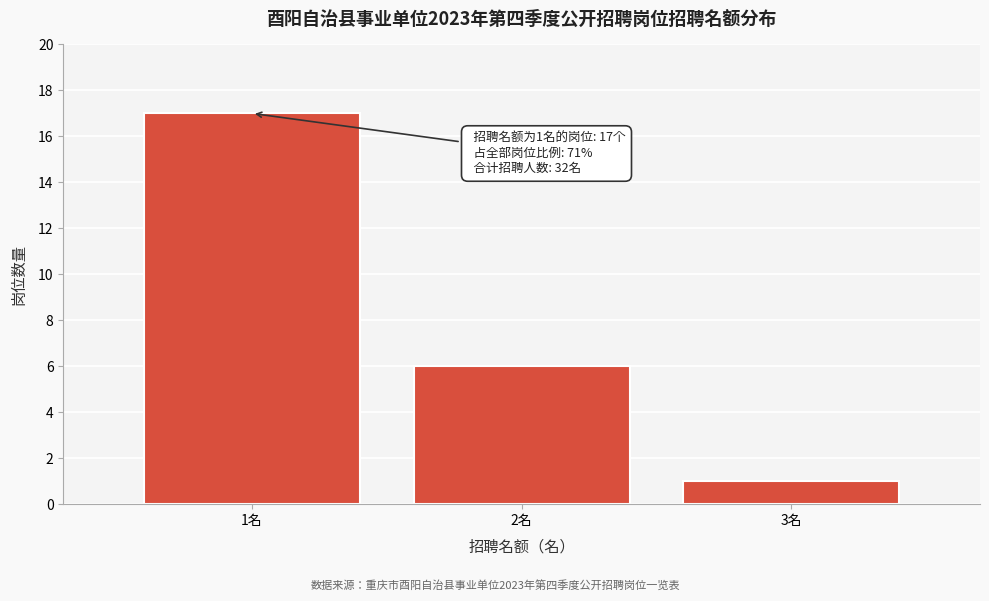

Reading left to right, list all the values displayed in this chart.

1名=17	2名=6	3名=1